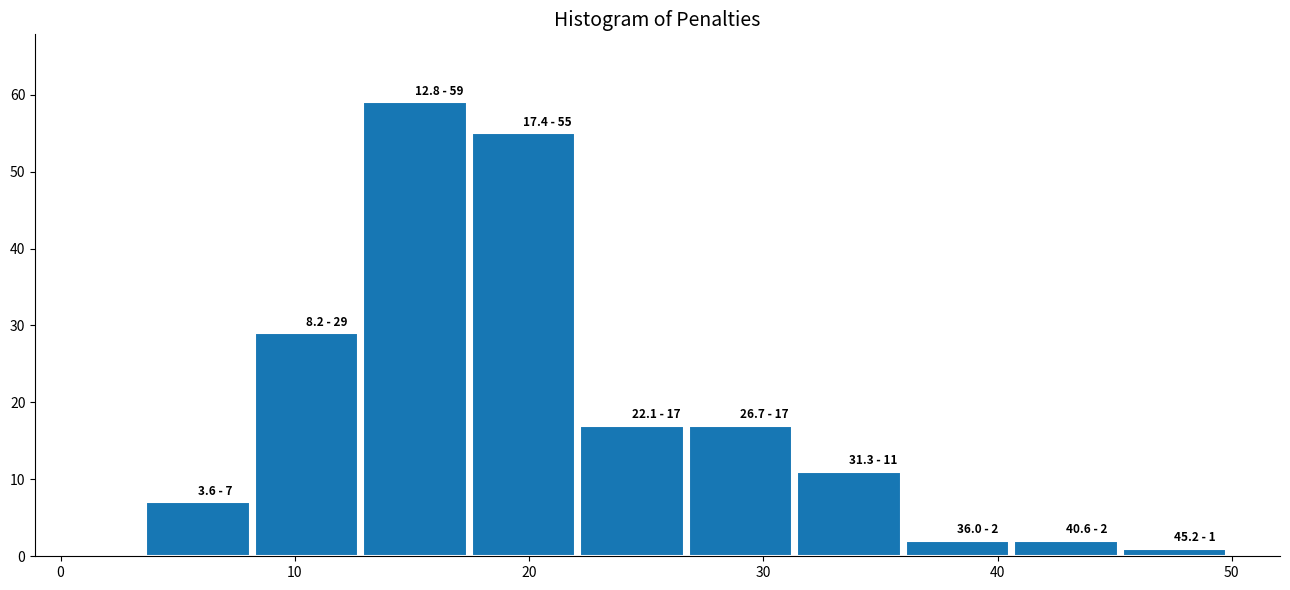

Over which range of the x-axis is the bar tallest?

13 to 17